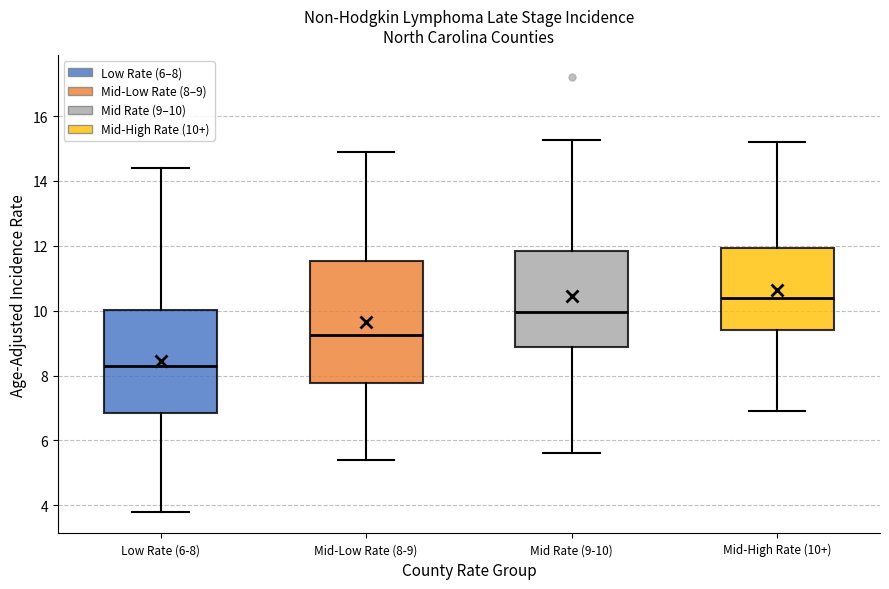

Where does the upper whisker of the box for Mid-High Rate (10+) end on the y-axis? The values are not printed on the chart, so give them approximately, as read against the axis.

15.2